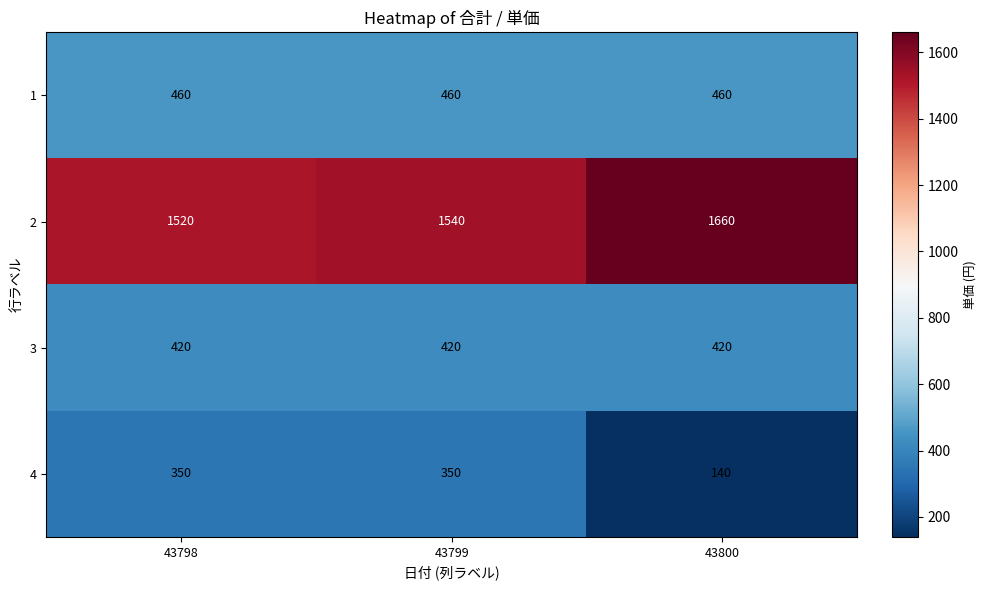

What is the spread (max minus min) of values at 43798?

1170